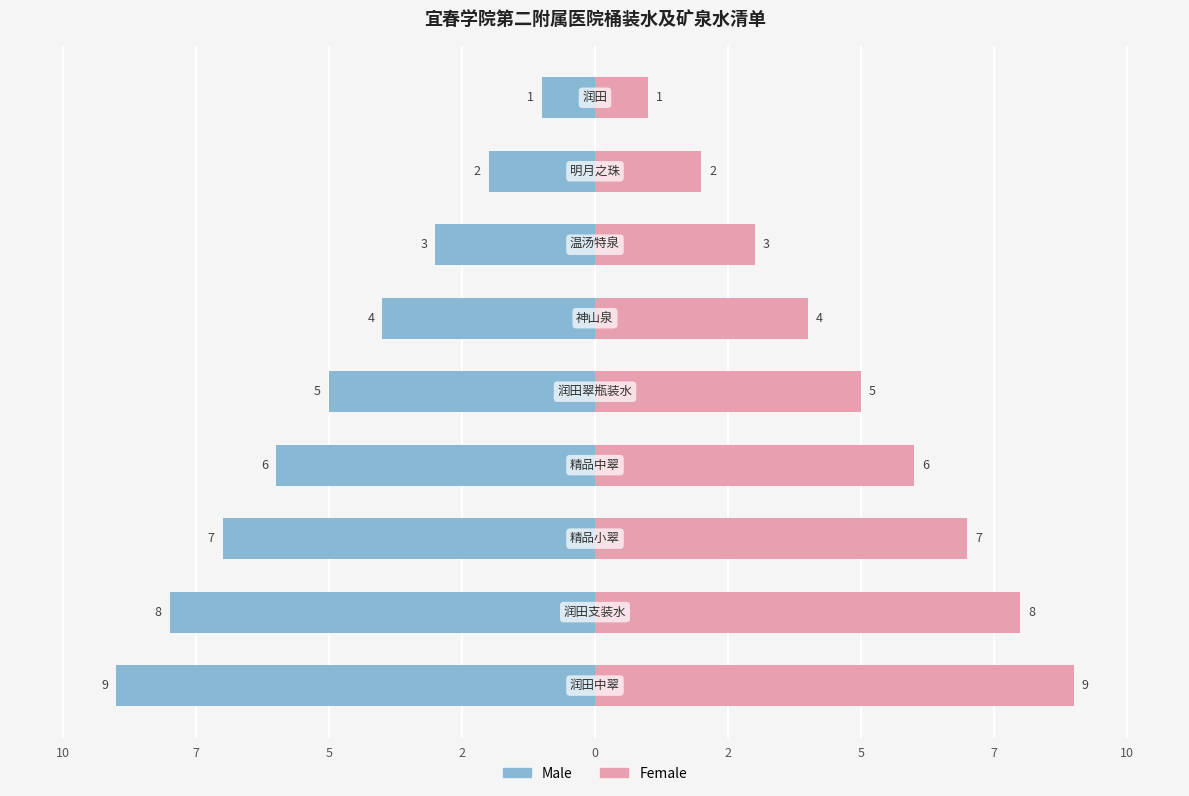

How many groups of bars are there?

9